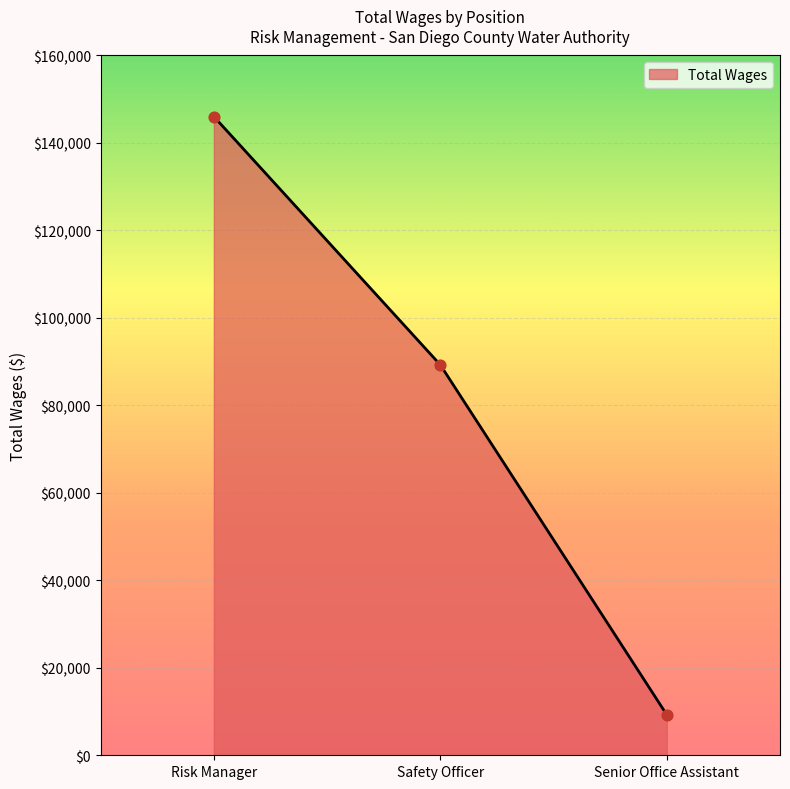

Which has a higher value, Safety Officer or Risk Manager?

Risk Manager